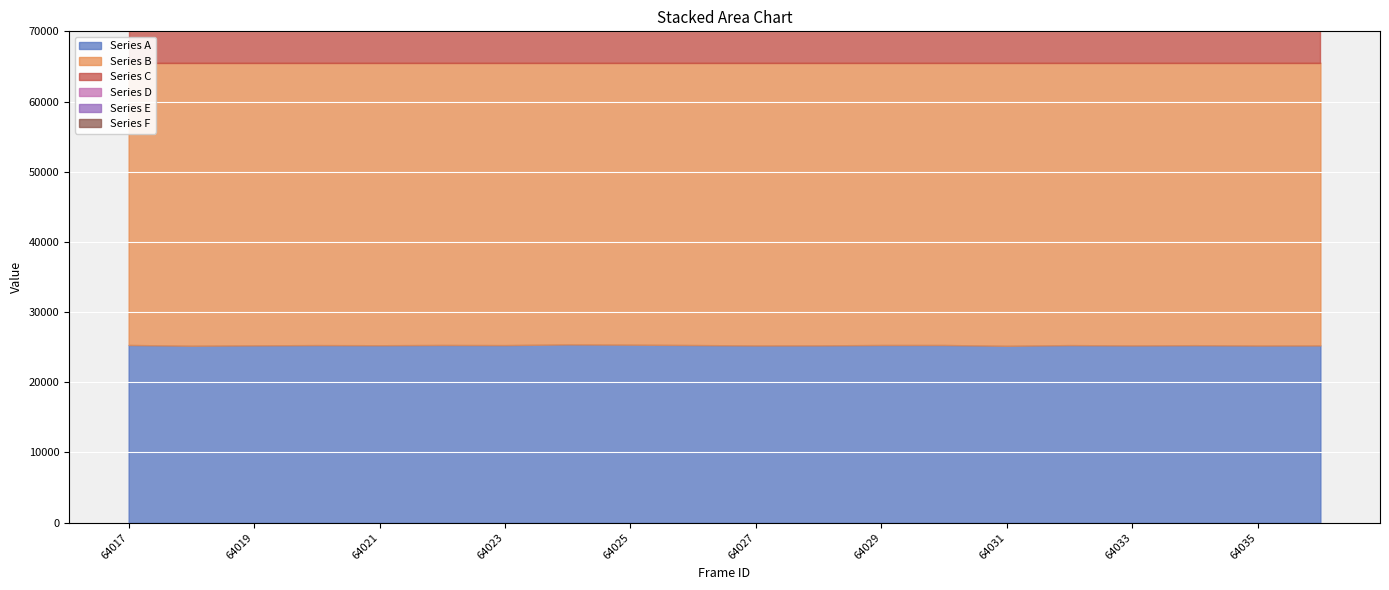

How many interior local peaks does the Series B series have?

7